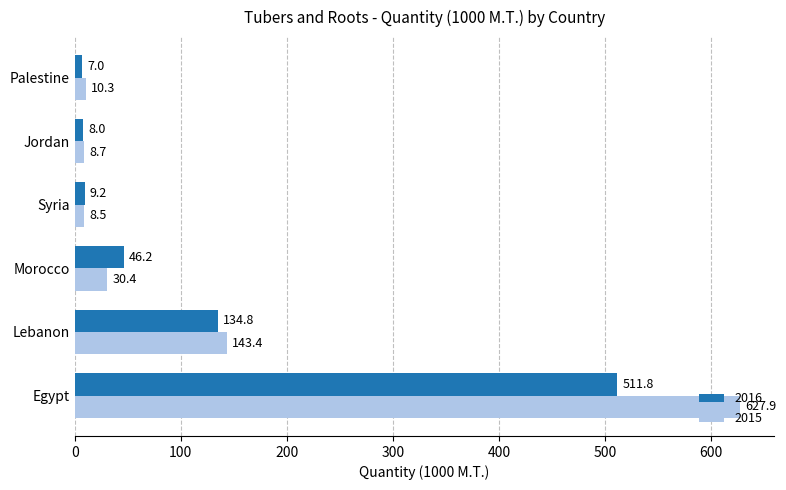

What is the smallest value displayed?

7.0